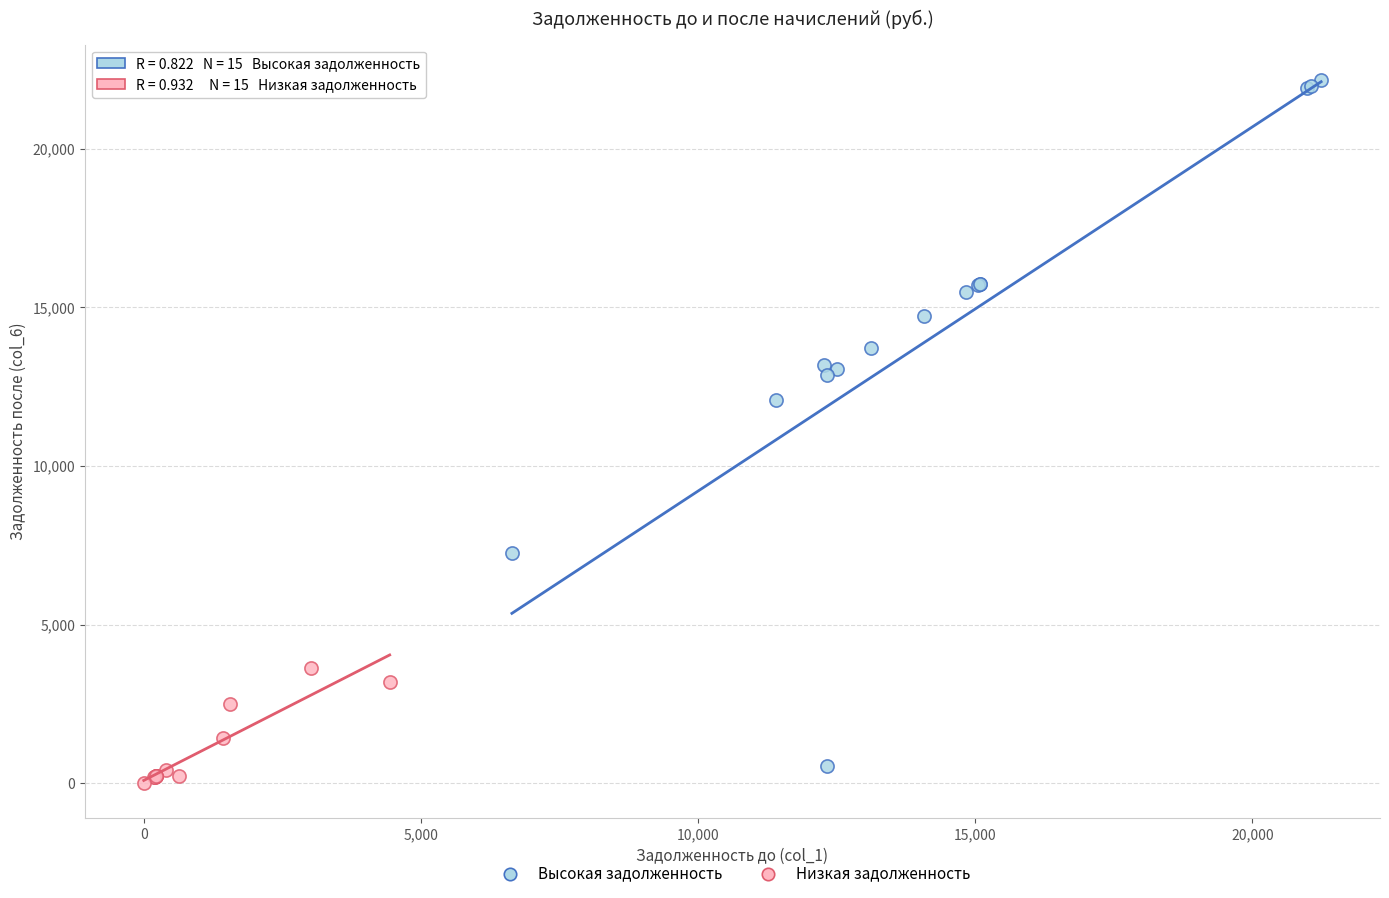

What are all the series names shown in the legend?

Высокая задолженность, Низкая задолженность